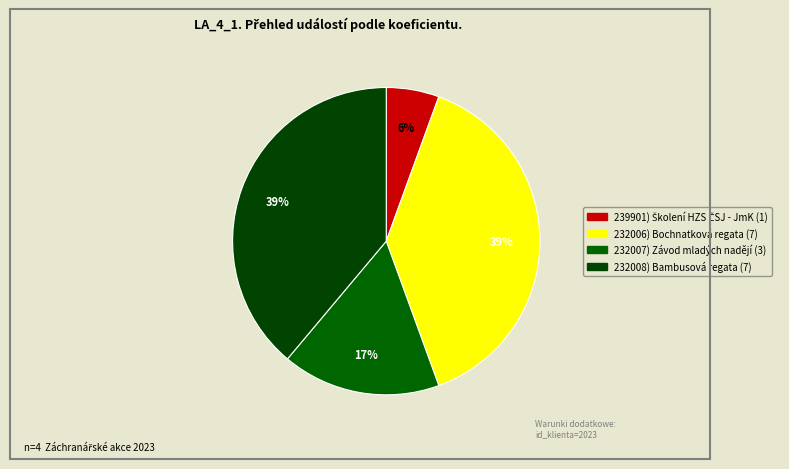

Rank the categories by value from lowest to highest.

239901, 232007, 232006, 232008